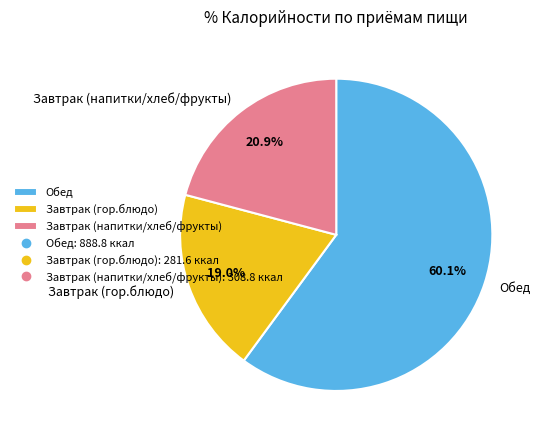

What portion of the pie excludes Обед?

39.9%